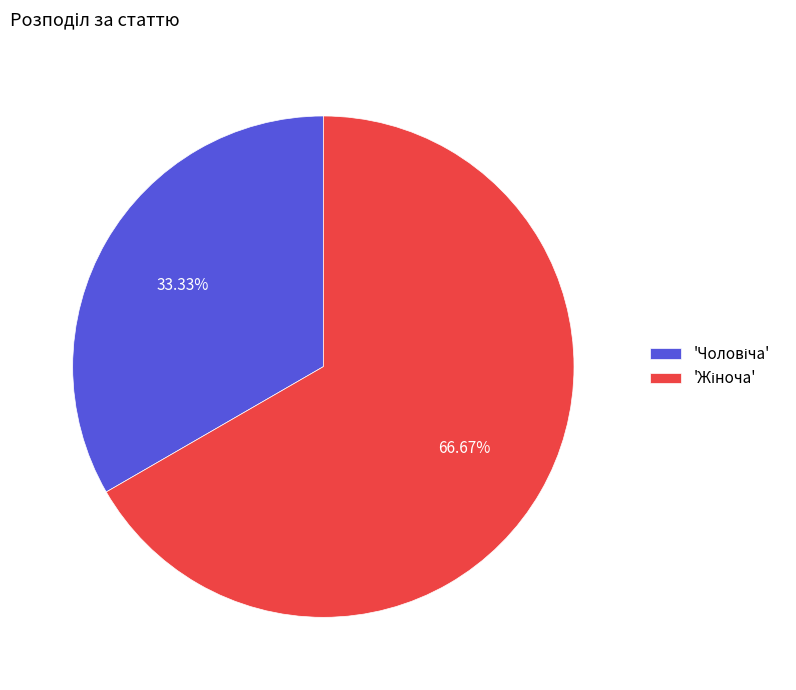

Does any single category account for the majority?

Yes